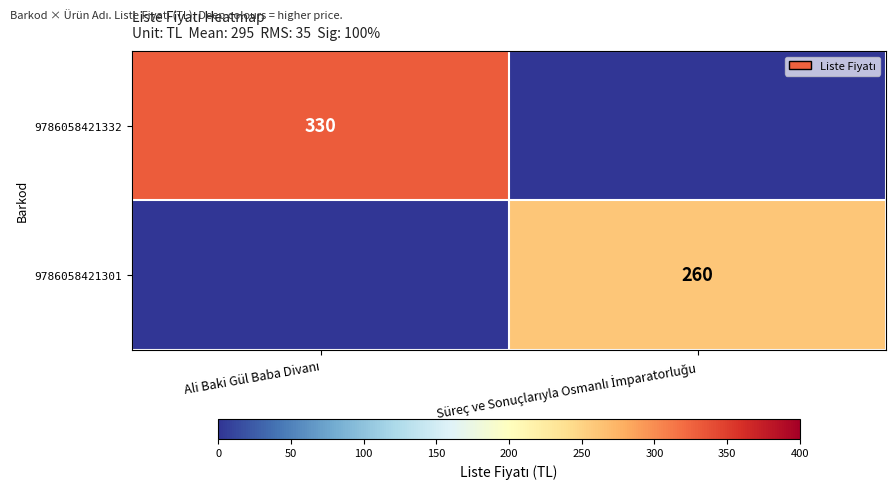

True or false: 9786058421332 has a value of 330 at Ali Baki Gül Baba Divanı.

True